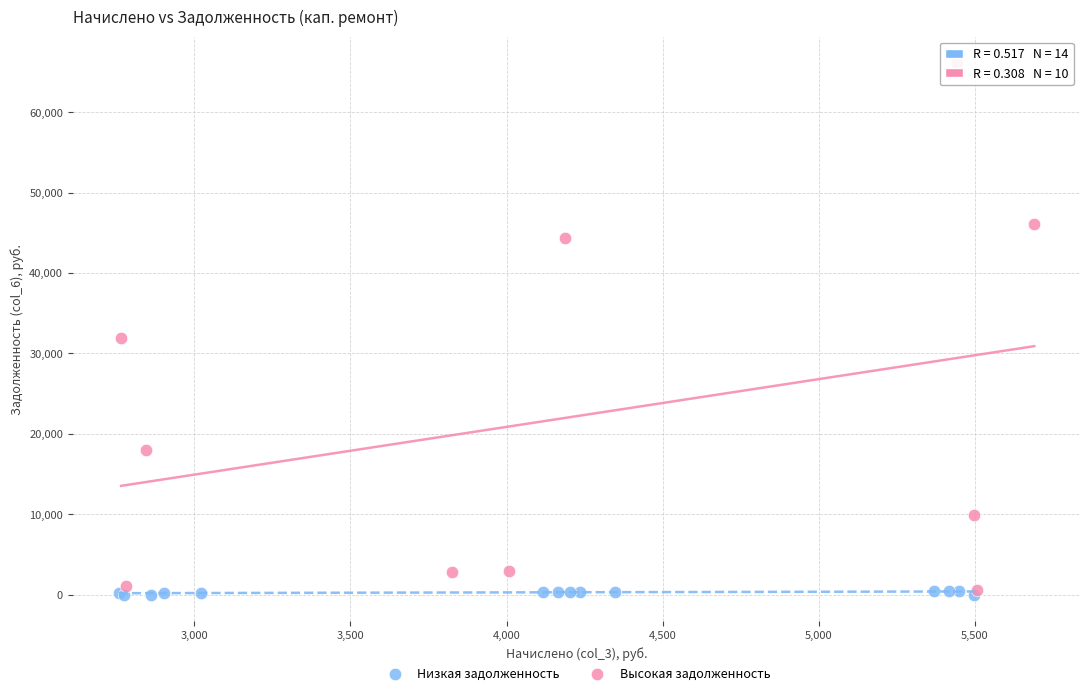

Which series has the widest spread of Y values?

Высокая задолженность